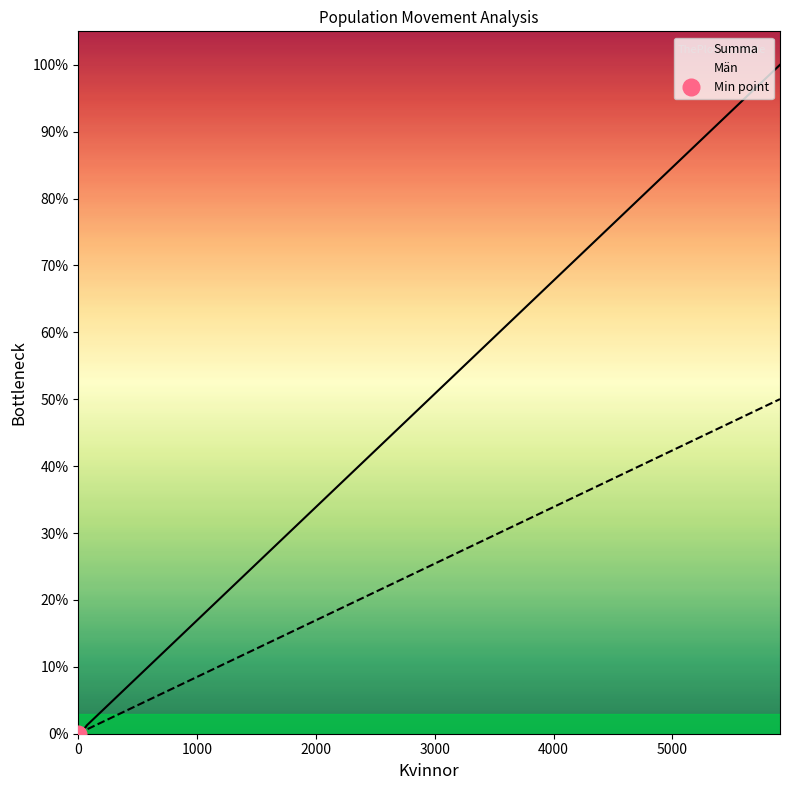

Reading left to right, what are all the values shown in this chart?

Män: 5910	24	12	59	72	5	3	0	0
Summa: 11815	40	26	126	140	11	8	0	0